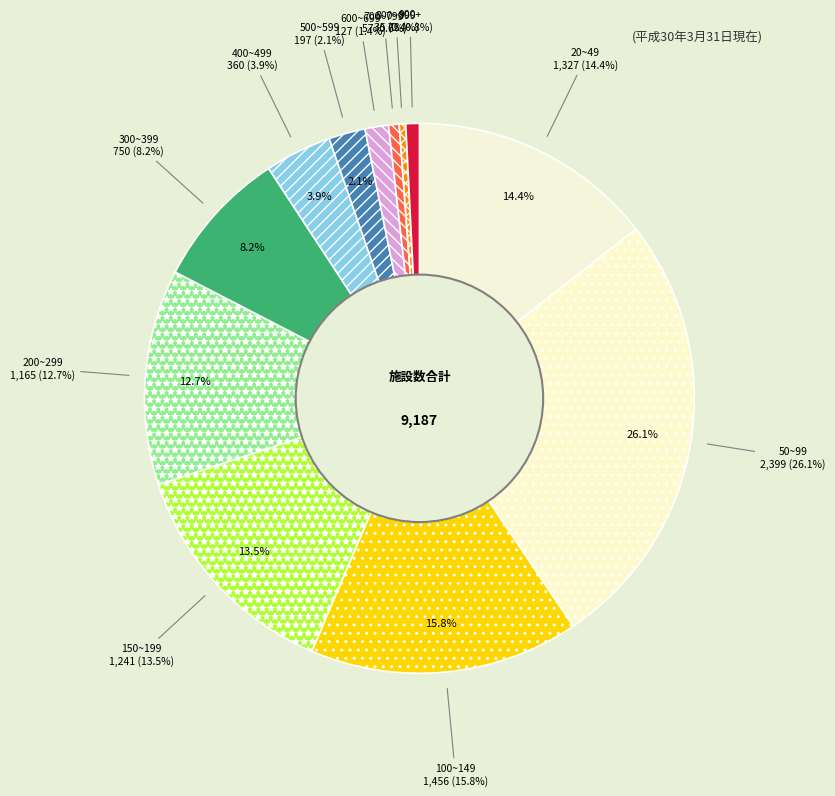

What is the change in value from 700~799 to 800~899?

-22